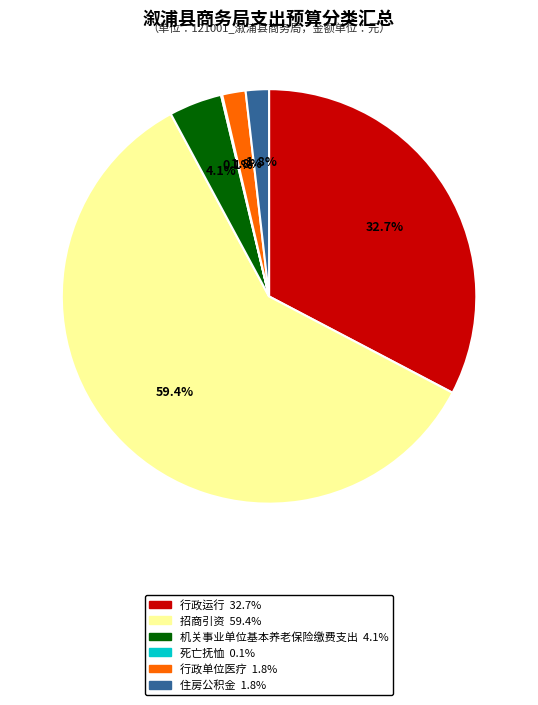

To the nearest percent, what is the difference between the 行政单位医疗 and 机关事业单位基本养老保险缴费支出 slice percentages?

2%